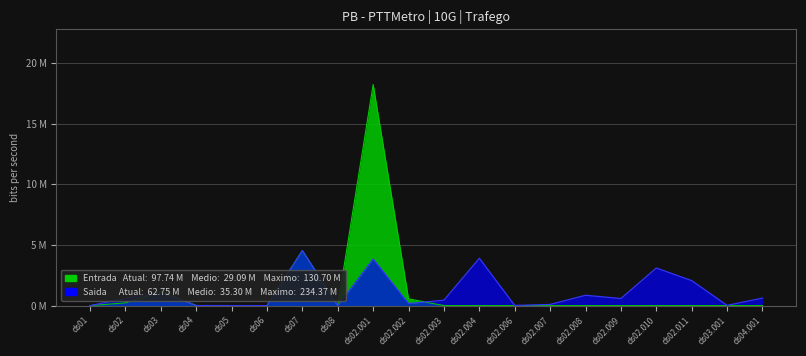

Reading left to right, extract all data points from this chart.

Entrada: ds01=0.0	ds02=0.2	ds03=1.2	ds04=0.0	ds05=0.0	ds06=0.0	ds07=4.5	ds08=0.0	ds02.001=18.2	ds02.002=0.6	ds02.003=0.0	ds02.004=0.0	ds02.006=0.0	ds02.007=0.0	ds02.008=0.0	ds02.009=0.0	ds02.010=0.0	ds02.011=0.0	ds03.001=0.0	ds04.001=0.0
Saida: ds01=0.0	ds02=0.6	ds03=1.1	ds04=0.0	ds05=0.0	ds06=0.0	ds07=4.5	ds08=0.0	ds02.001=3.8	ds02.002=0.2	ds02.003=0.4	ds02.004=3.9	ds02.006=0.0	ds02.007=0.1	ds02.008=0.9	ds02.009=0.6	ds02.010=3.1	ds02.011=2.1	ds03.001=0.0	ds04.001=0.6